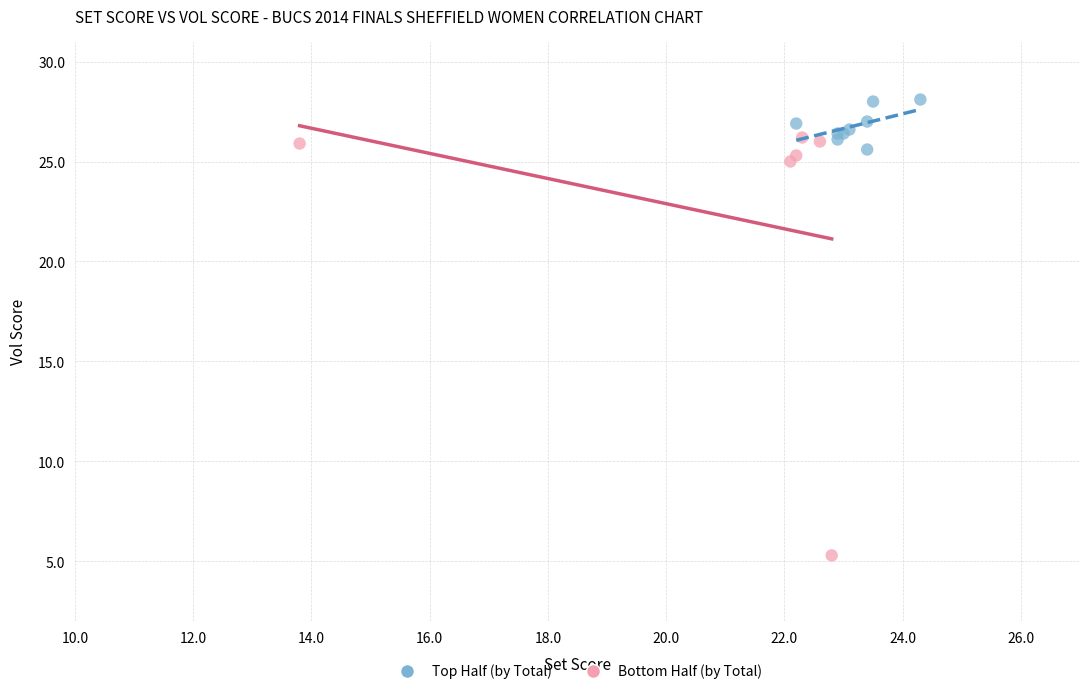

Which series reaches the minimum Y coordinate?

Bottom Half (by Total)